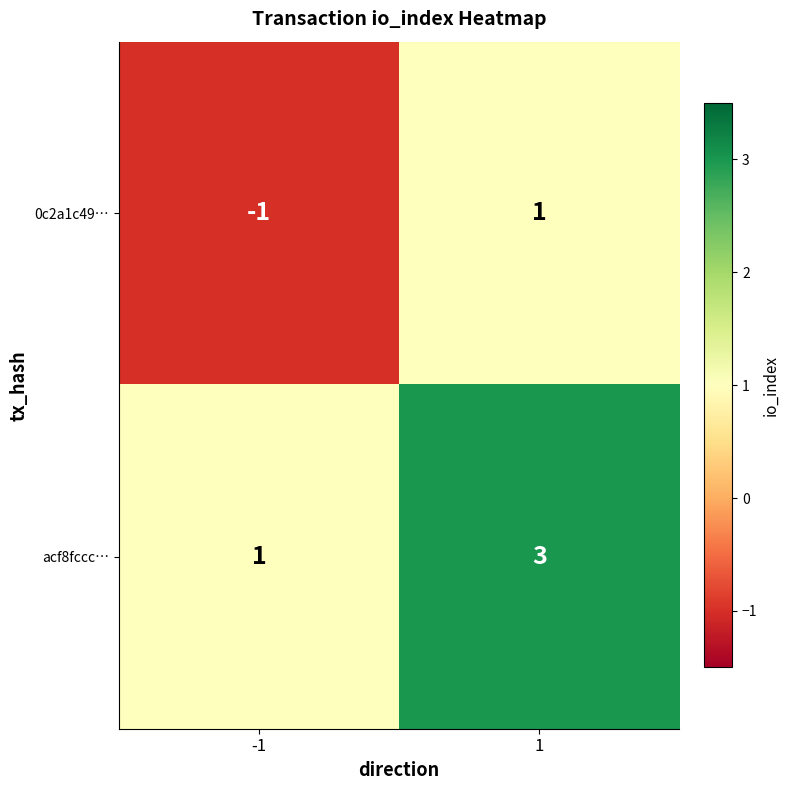

What is the maximum value shown in the chart?

3